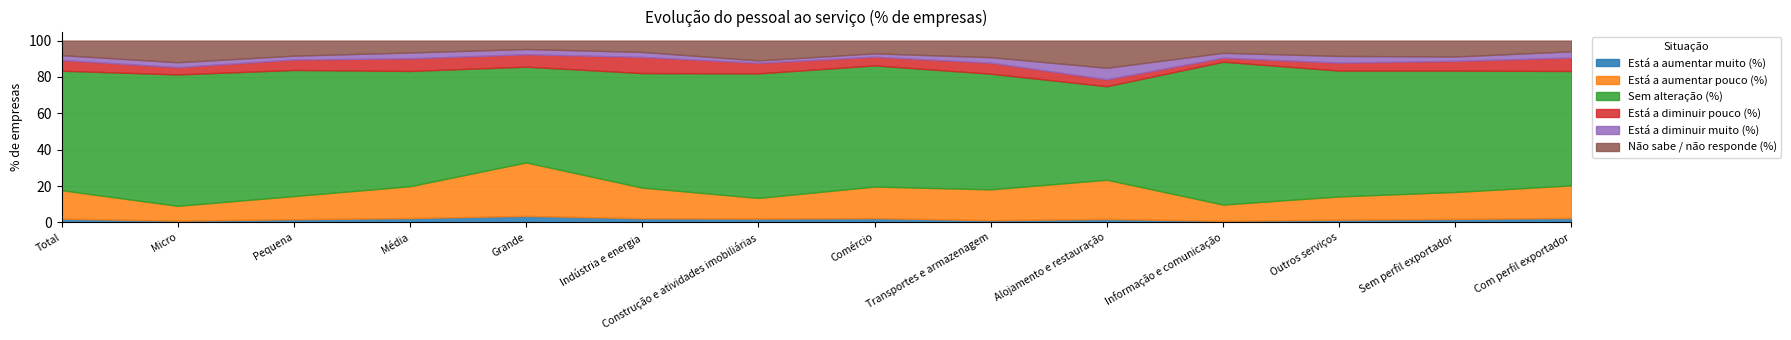

What is the spread (max minus min) of values at Média?

61.0